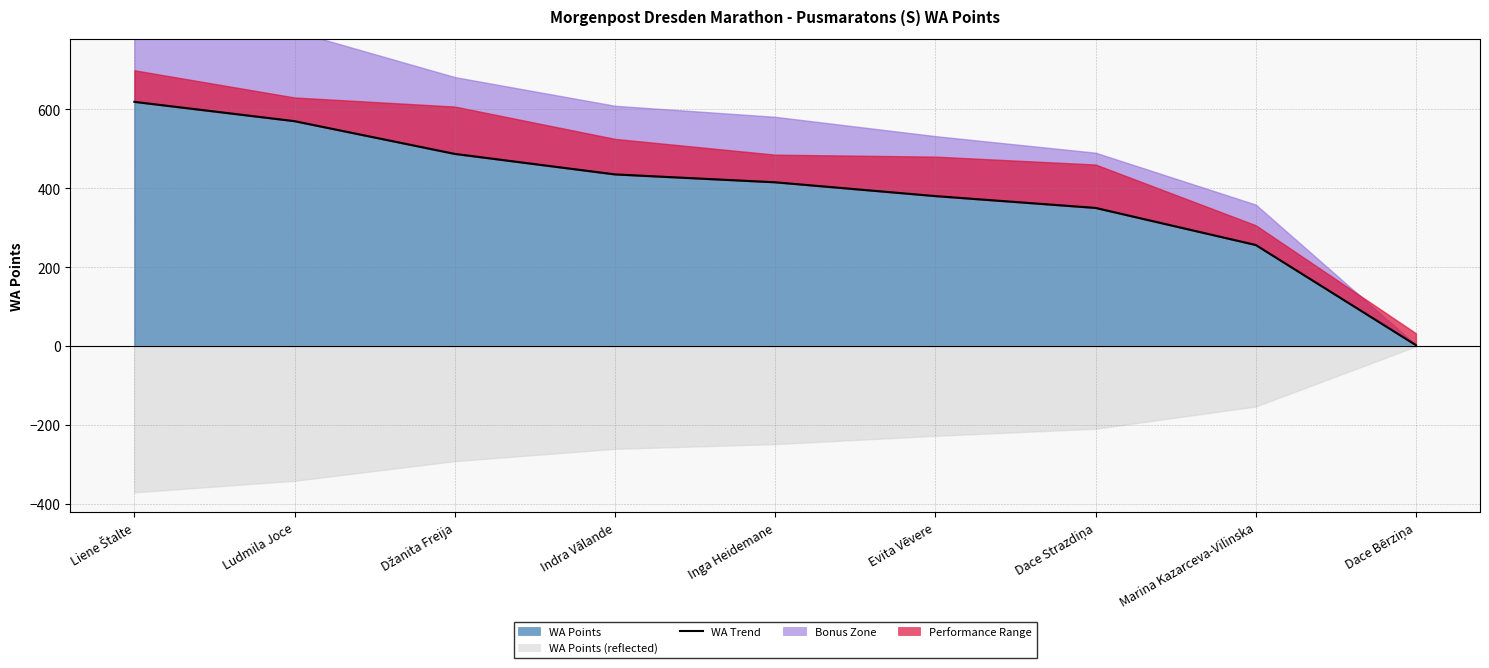

Reading right to left, transcribe all the data shown in this chart.

2	256	350	380	415	435	487	570	619